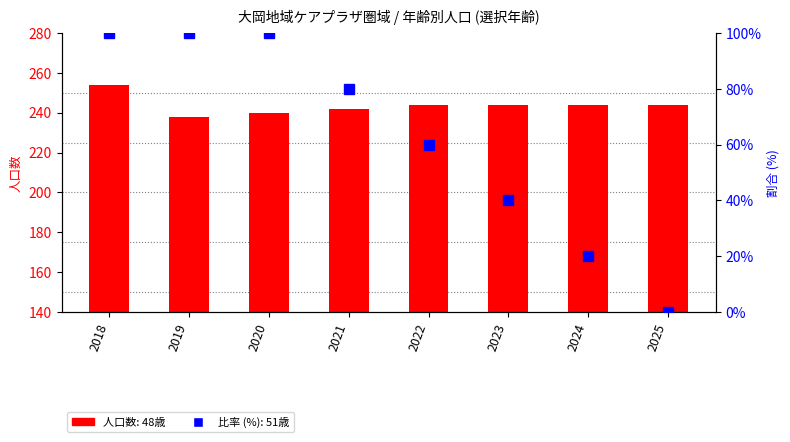

At how many categories does at least one series exceed 76?

8